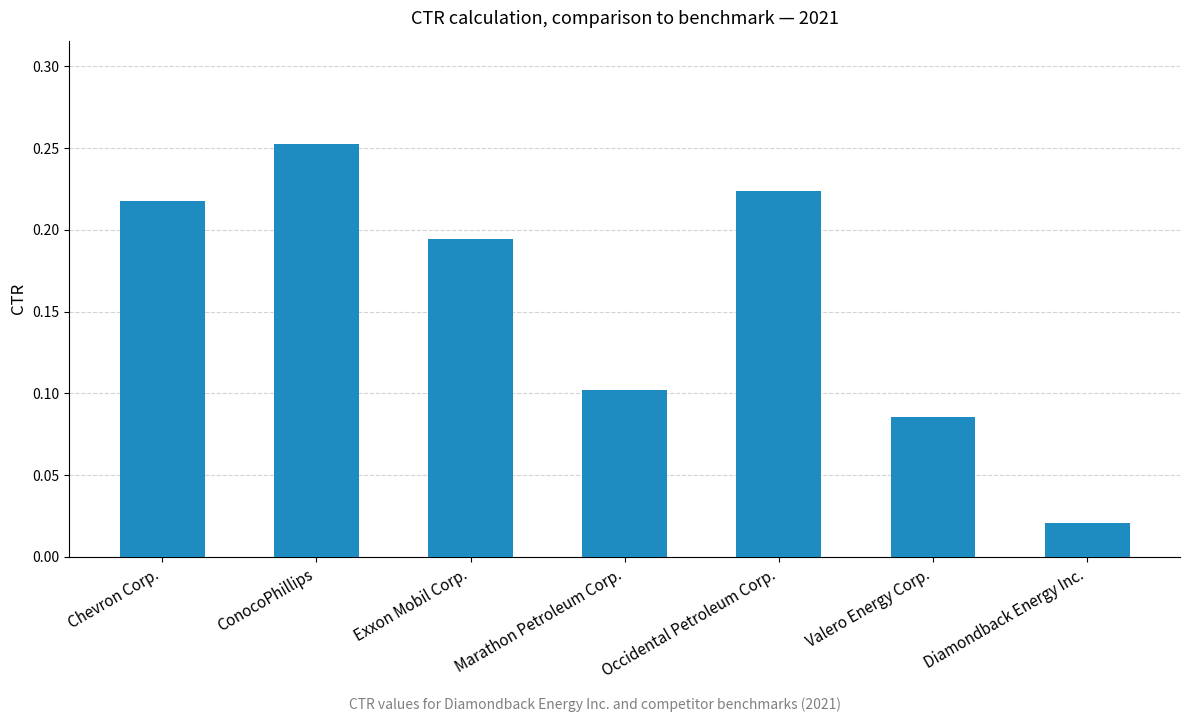

At which category does the chart reach its peak across all series?

ConocoPhillips